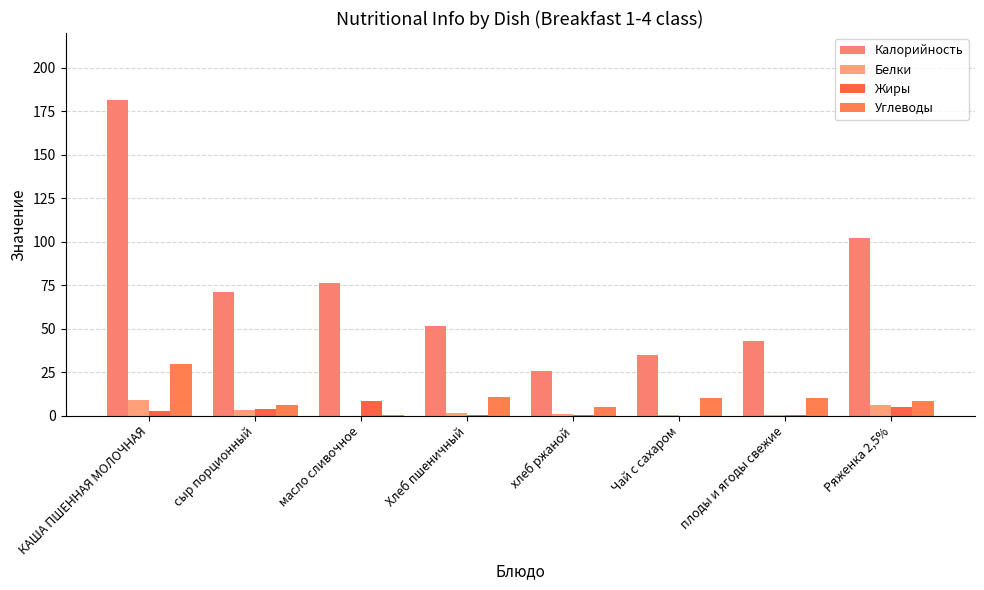

Count the number of data series in this chart.

4